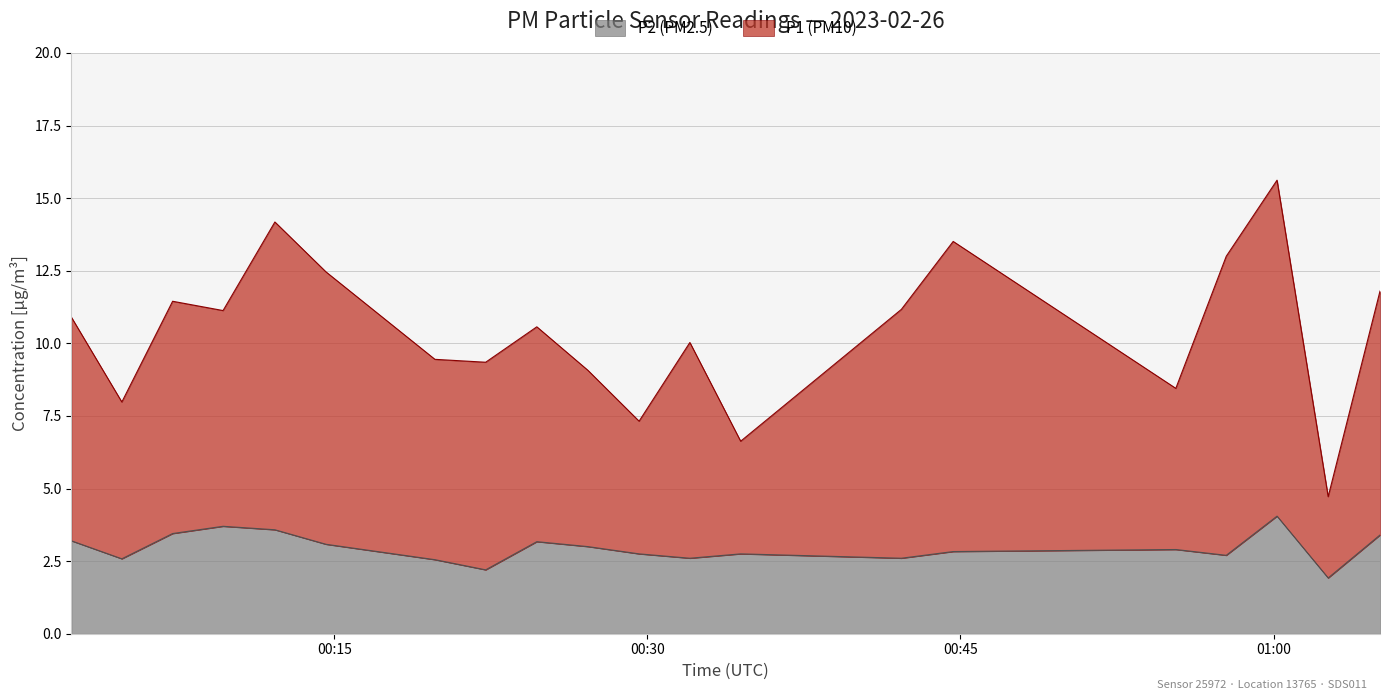

At how many categories does at least one series exceed 4?

20